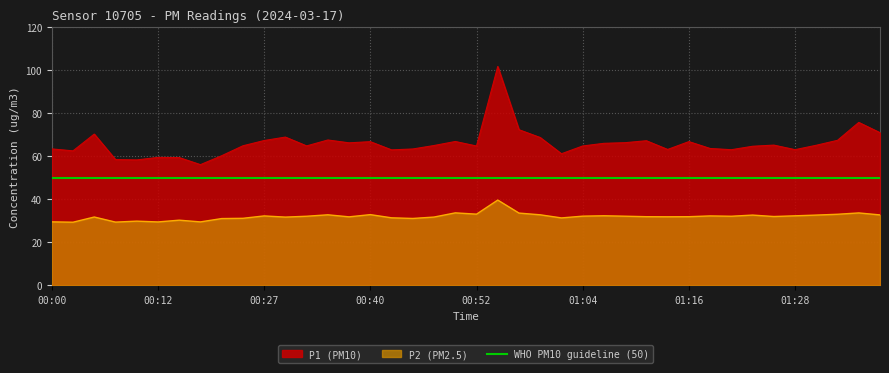

True or false: P1 and P2 cross at least once.

False